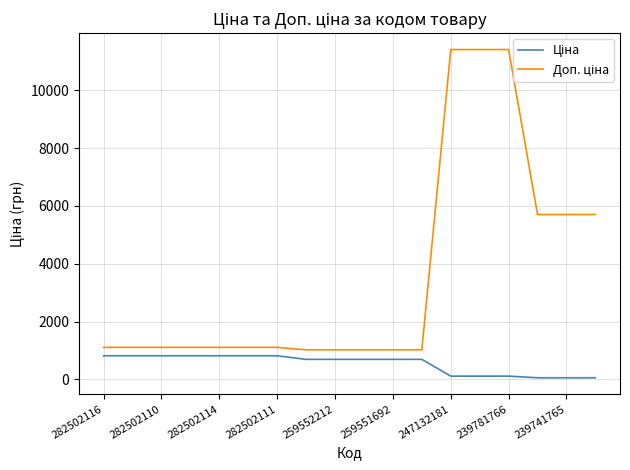

Reading right to left, transcribe all the data shown in this chart.

Ціна: 57.0	57.0	57.0	114.1	114.1	114.1	693.7	693.7	693.7	693.7	693.7	818.5	818.5	818.5	818.5	818.5	818.5	818.5
Доп. ціна: 5705.0	5705.0	5705.0	11410.0	11410.0	11410.0	1024.6	1024.6	1024.6	1024.6	1024.6	1109.2	1109.2	1109.2	1109.2	1109.2	1109.2	1109.2